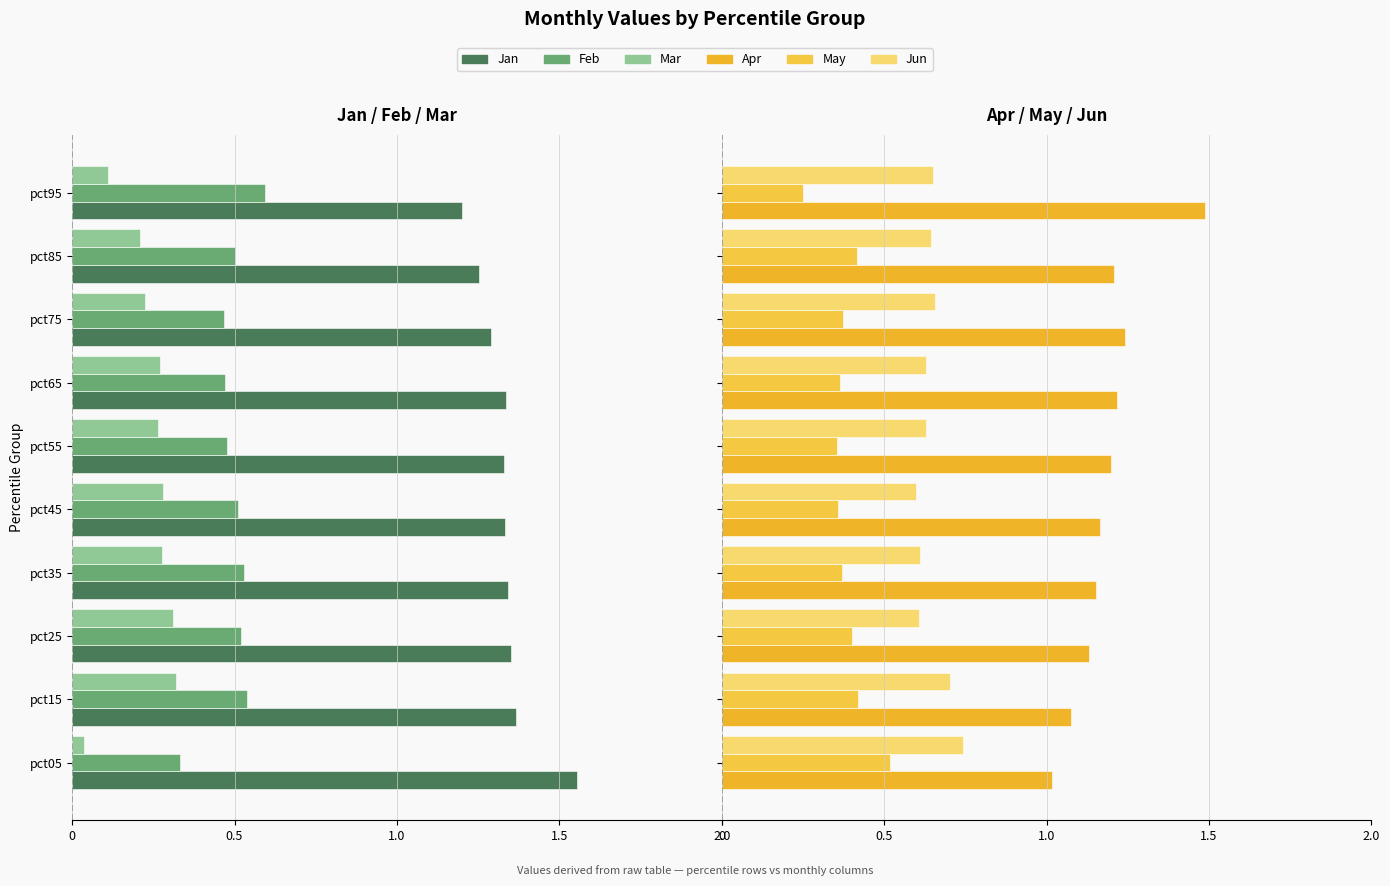

At how many categories does at least one series exceed 0?

10